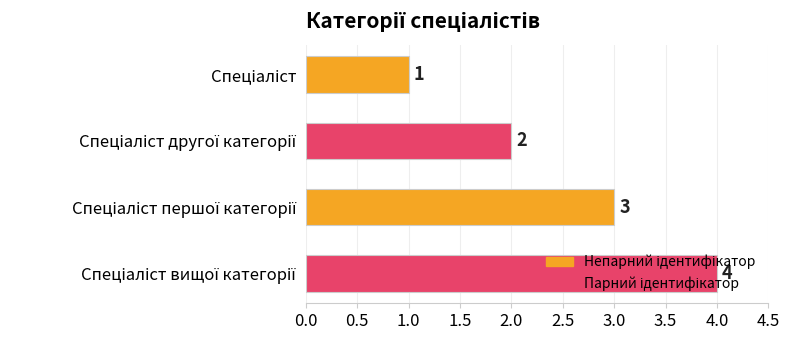

What is the greatest value displayed?

4